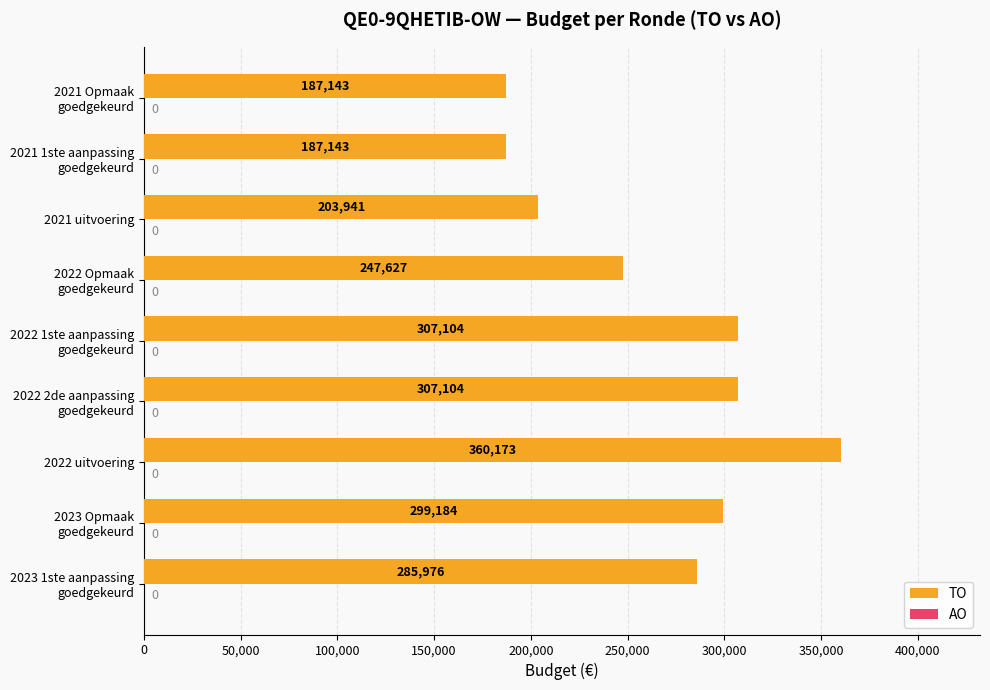

Which category has the highest value across all series?

2022 uitvoering